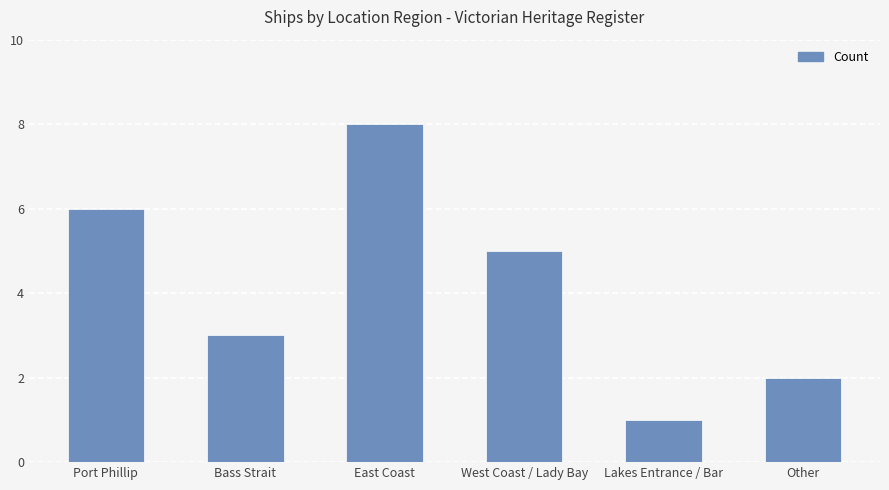

Where does the data first go above 5?

Port Phillip